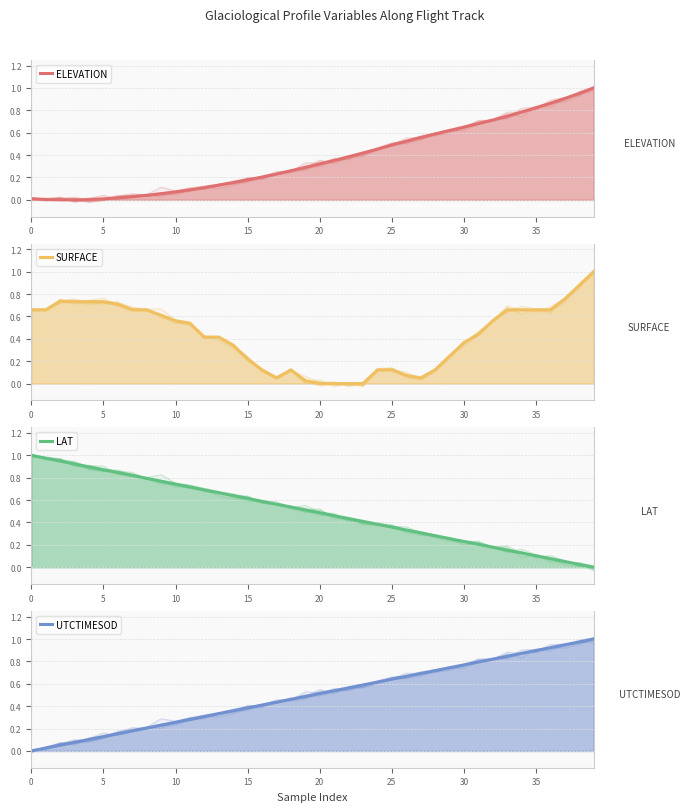

True or false: LAT has a value of 0.4 at 24.

True